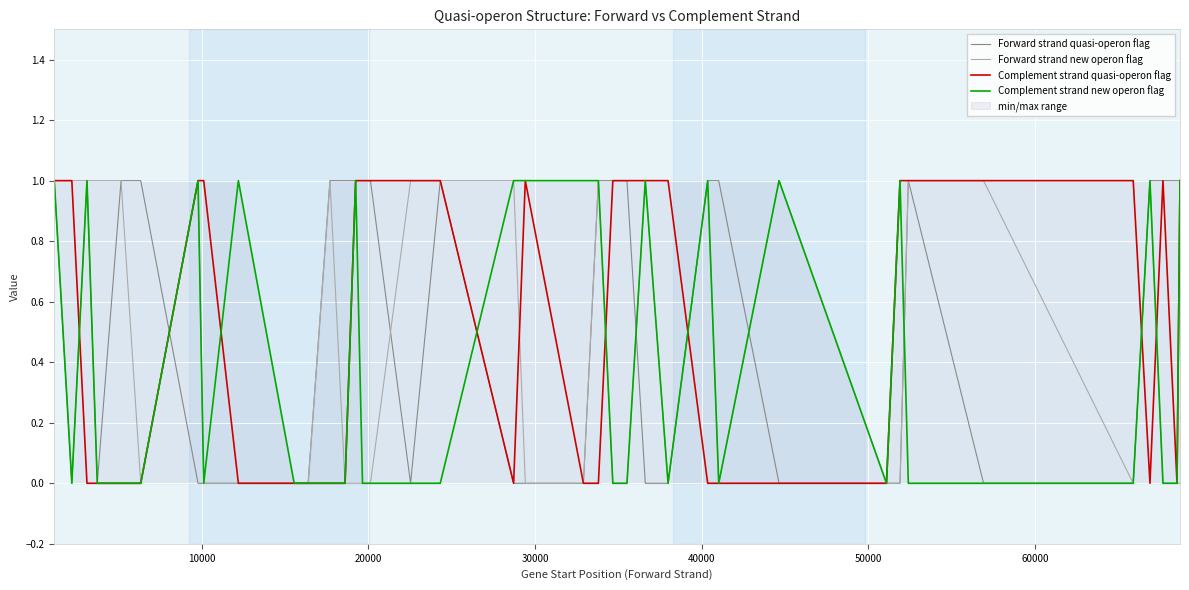

How many interior local valleys does the Forward strand quasi-operon flag series have?

3